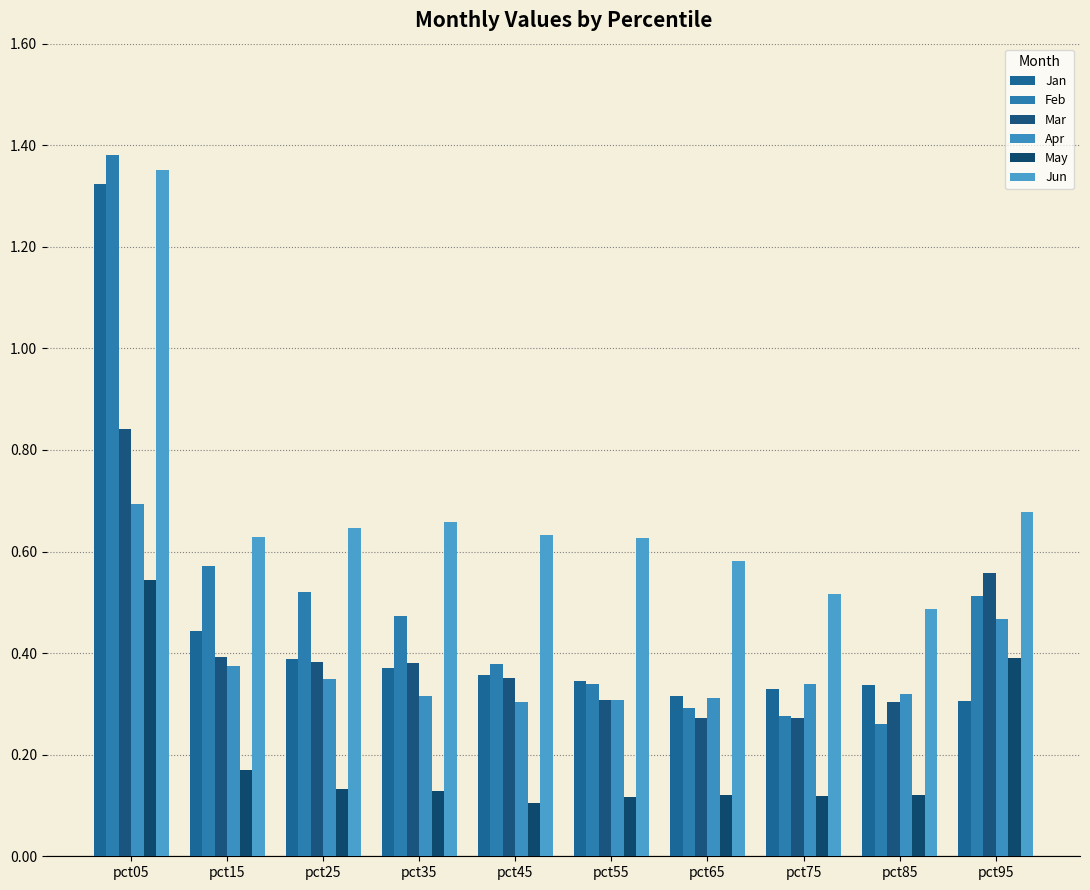

Count the number of categories in the chart.

10